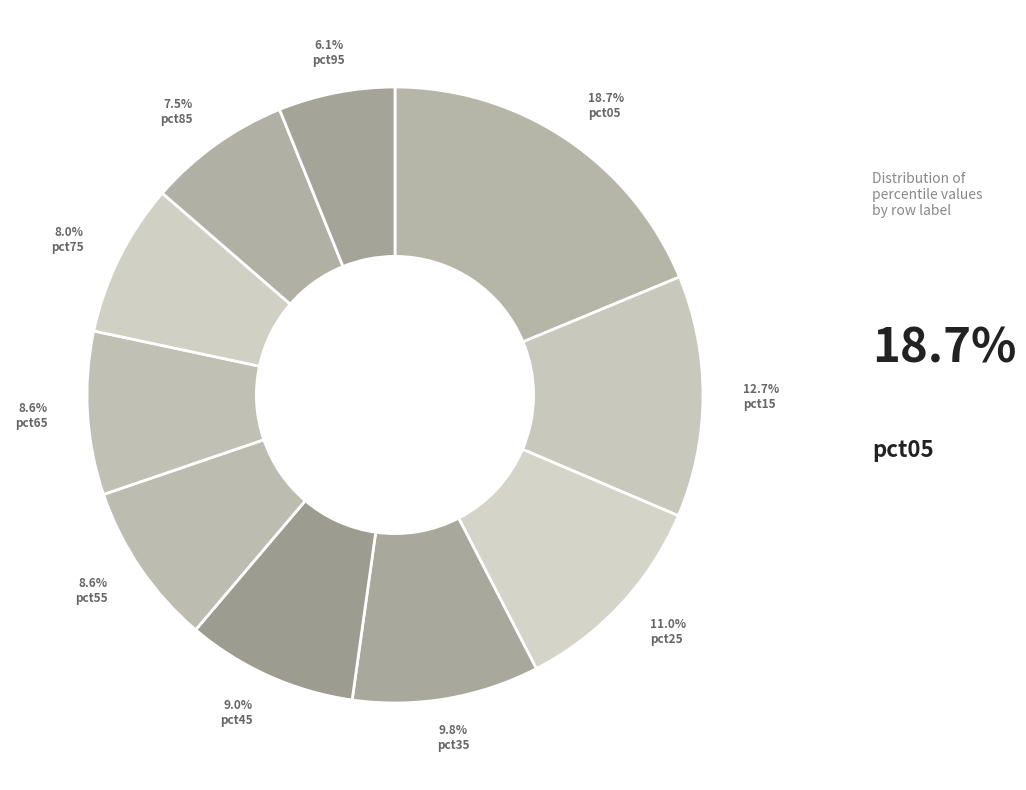

Count the number of slices in the pie.

10